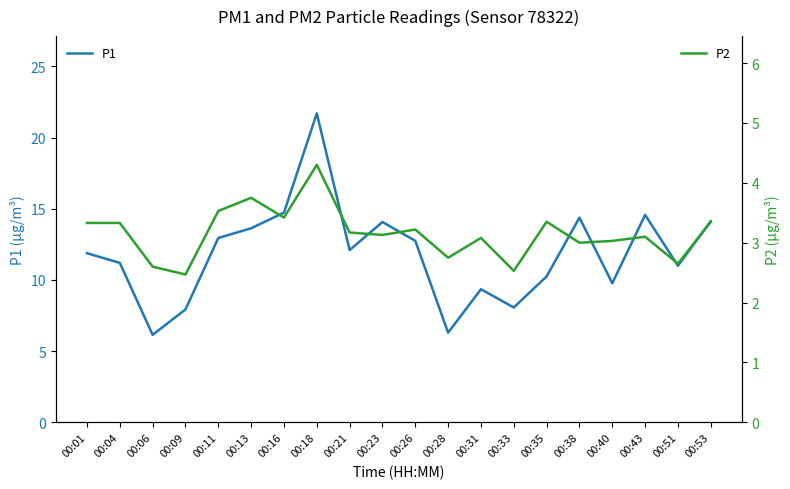

Between 00:31 and 00:43, which series saw the biggest shift?

P1